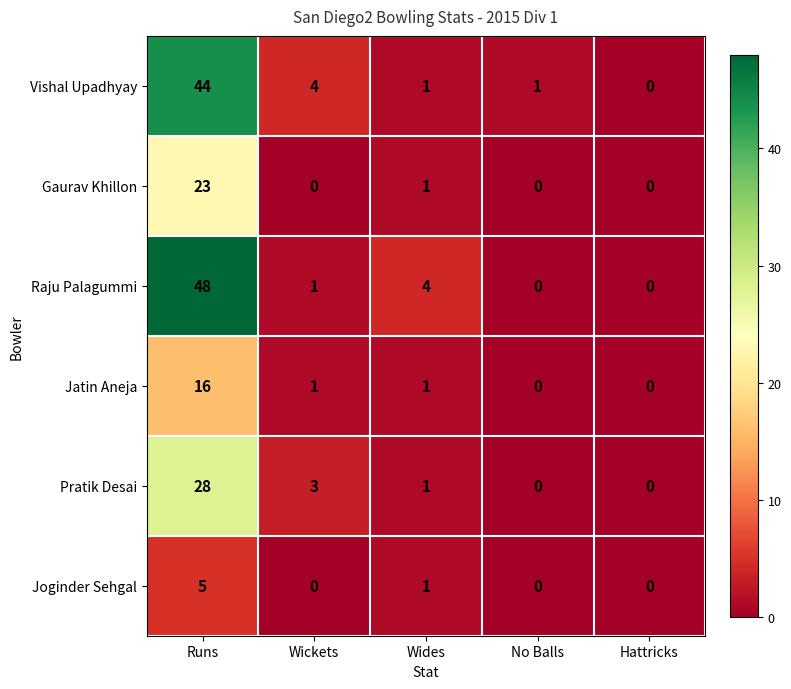

The Jatin Aneja series shows 16 at Runs. True or false?

True